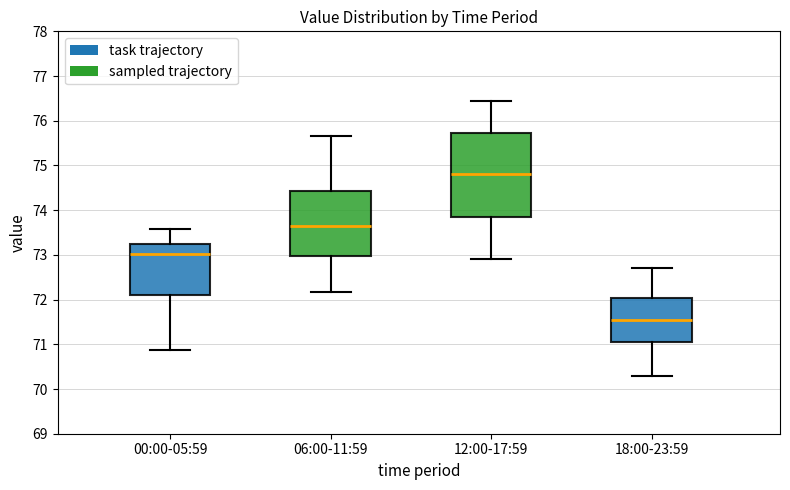

Reading left to right, read every box against the y-axis: the position of its median line, the range the box covers, and the ends of its whiskers. The values are not printed on the chart, so give them approximately, as read against the axis.

00:00-05:59: median 73.0, box 72.1 to 73.3, whiskers 70.9 to 73.6
06:00-11:59: median 73.6, box 73.0 to 74.4, whiskers 72.2 to 75.7
12:00-17:59: median 74.8, box 73.9 to 75.7, whiskers 72.9 to 76.5
18:00-23:59: median 71.6, box 71.1 to 72.0, whiskers 70.3 to 72.7